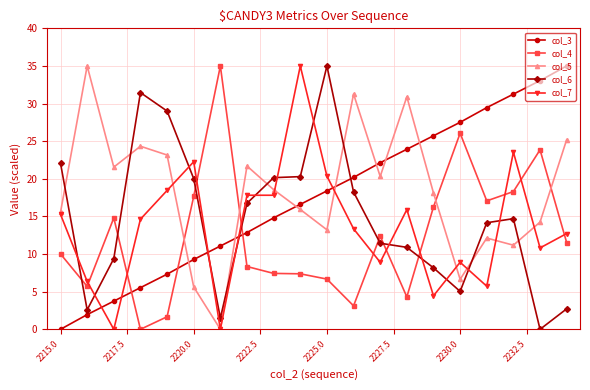

Which series ends up on top after the final intersection of col_7 and col_3?

col_3